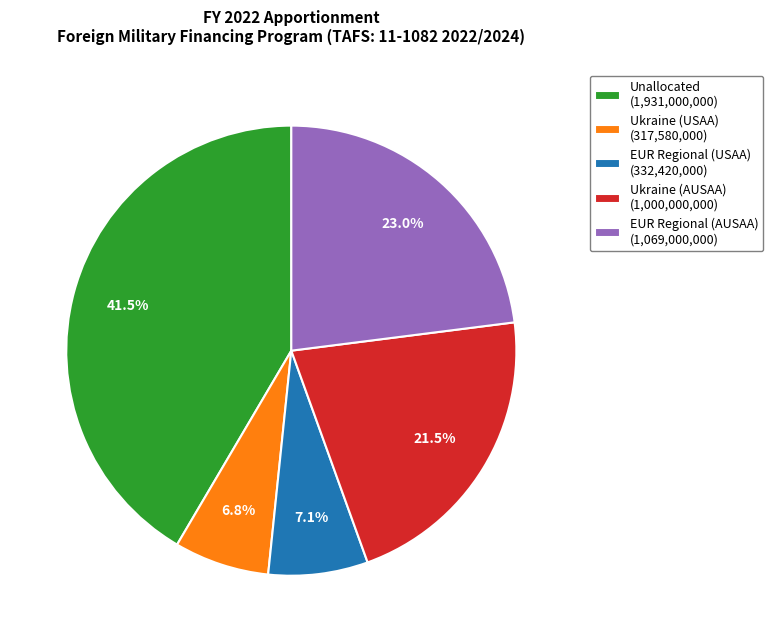

Which category has the biggest portion of the pie?

Unallocated (1,931,000,000)